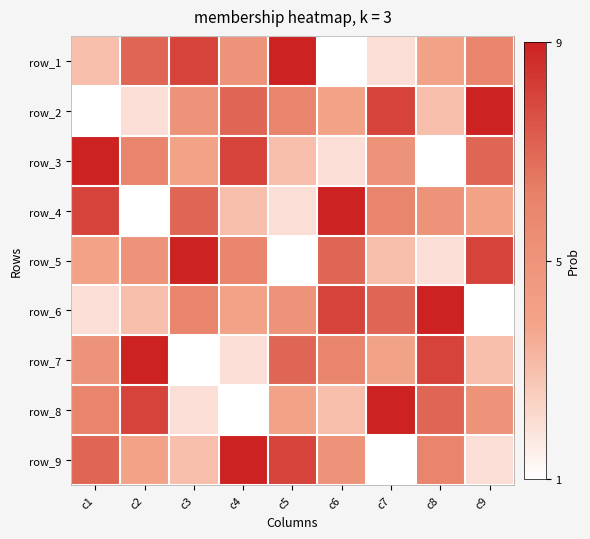

What is the difference between the highest and lowest values at c8?

8